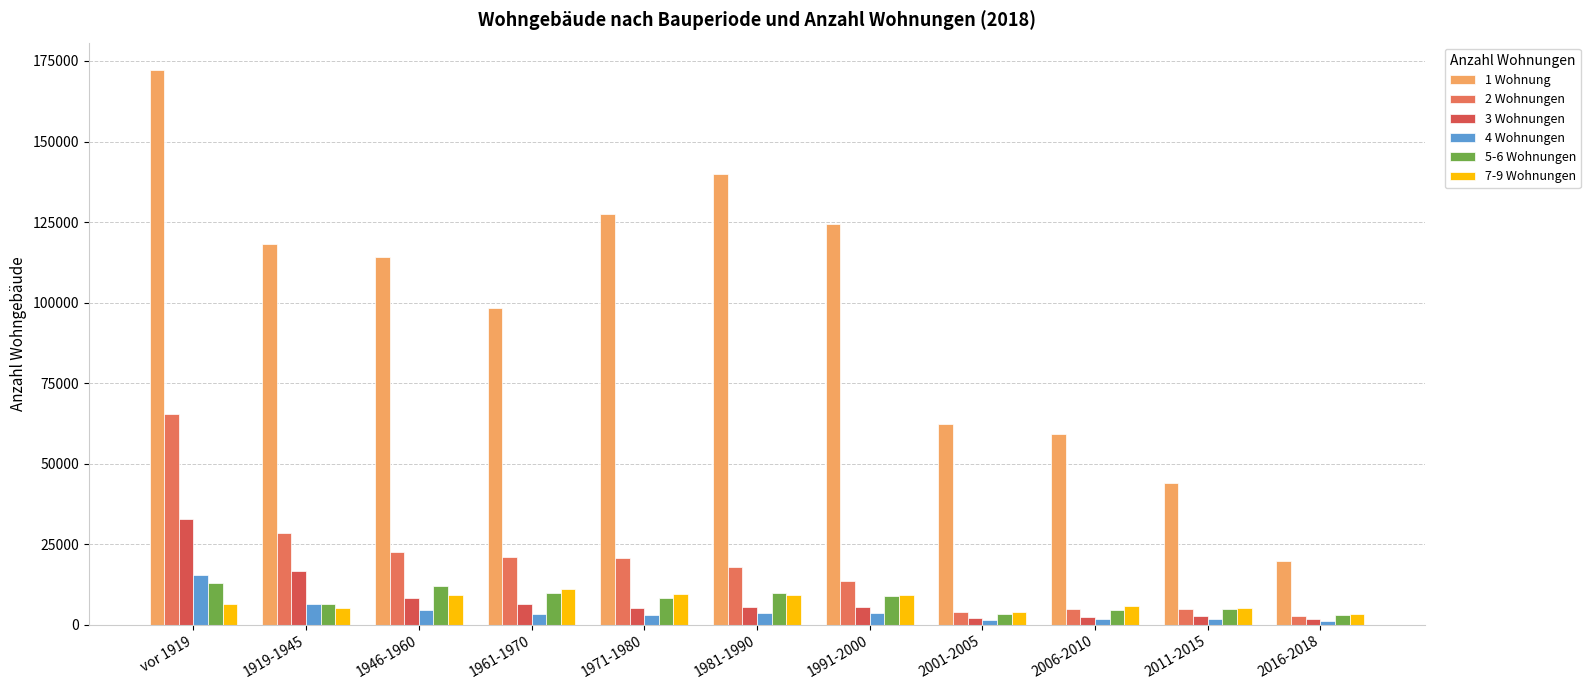

What is the label of the 5th bar from the left?

1971-1980